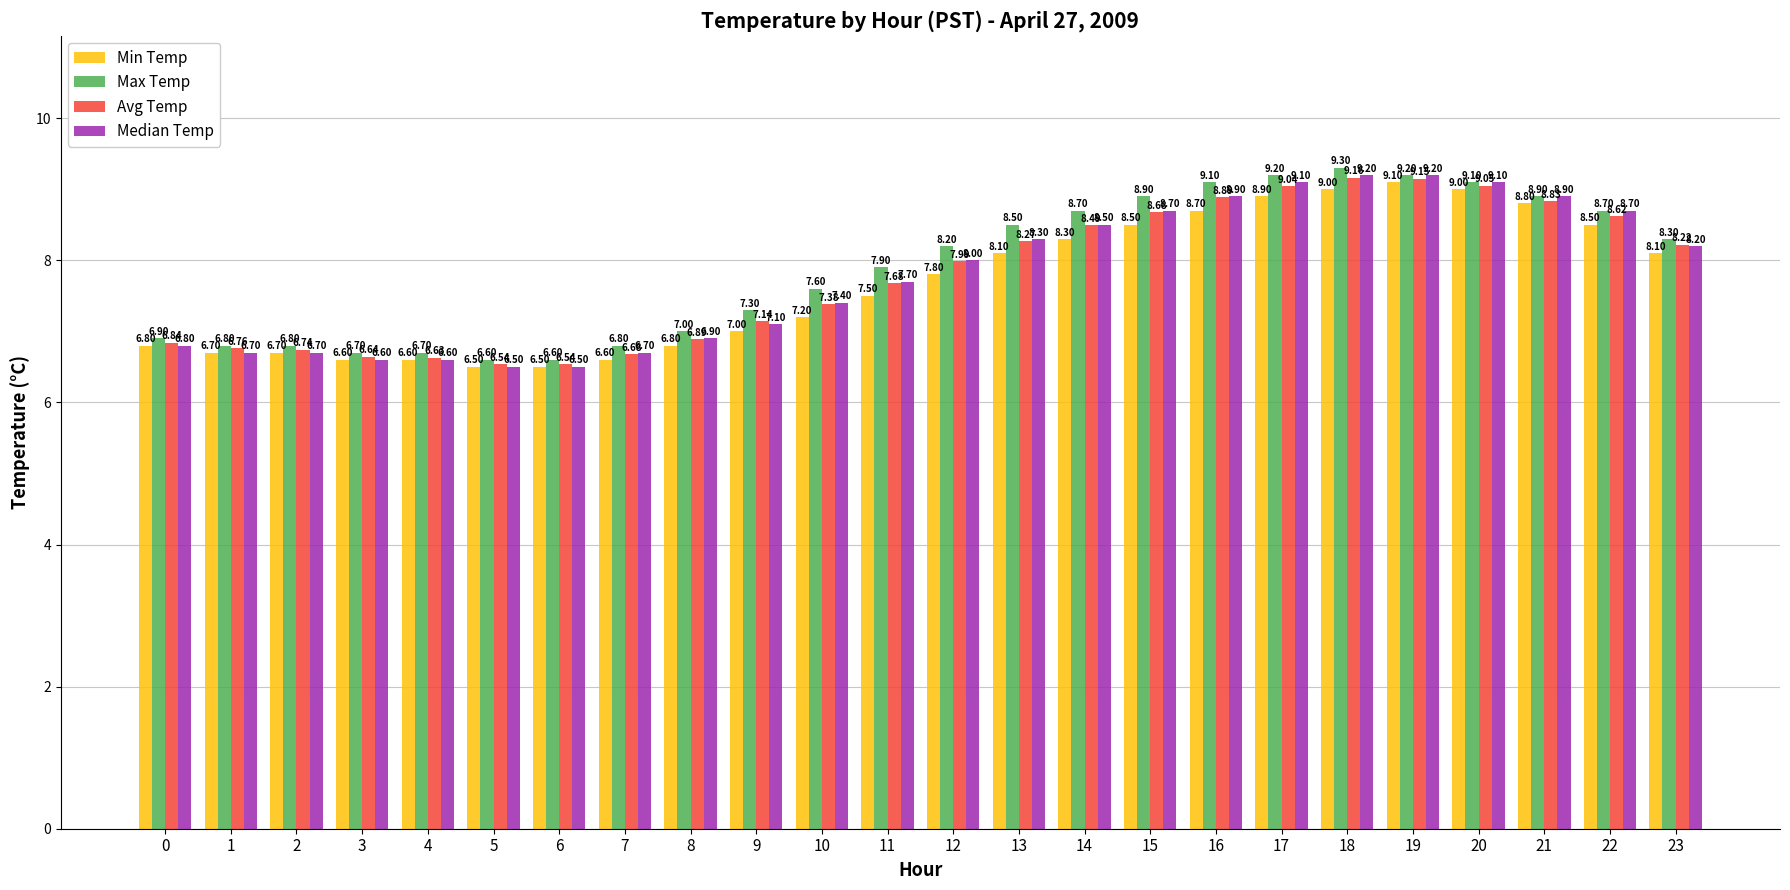

How many series are shown in this chart?

4